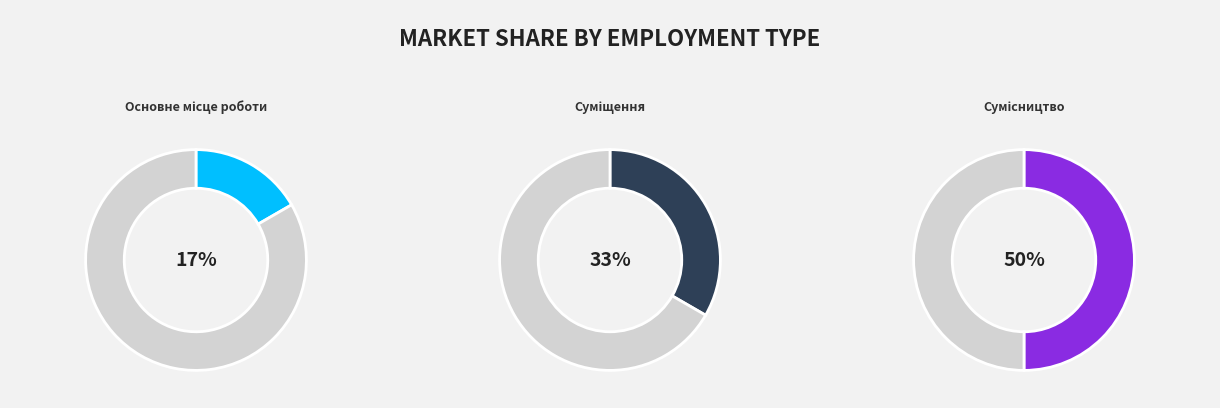

What is the total percentage of Суміщення and Основне місце роботи?

50.0%